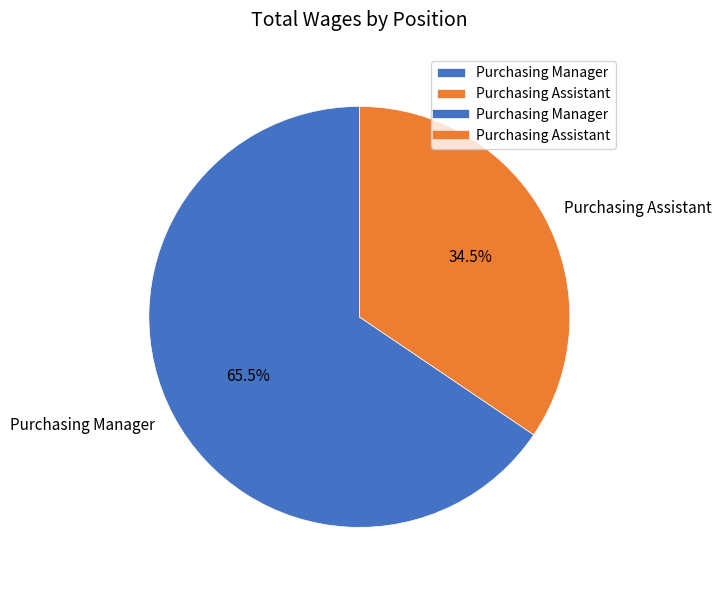

Does Purchasing Assistant represent more than half of the total?

No